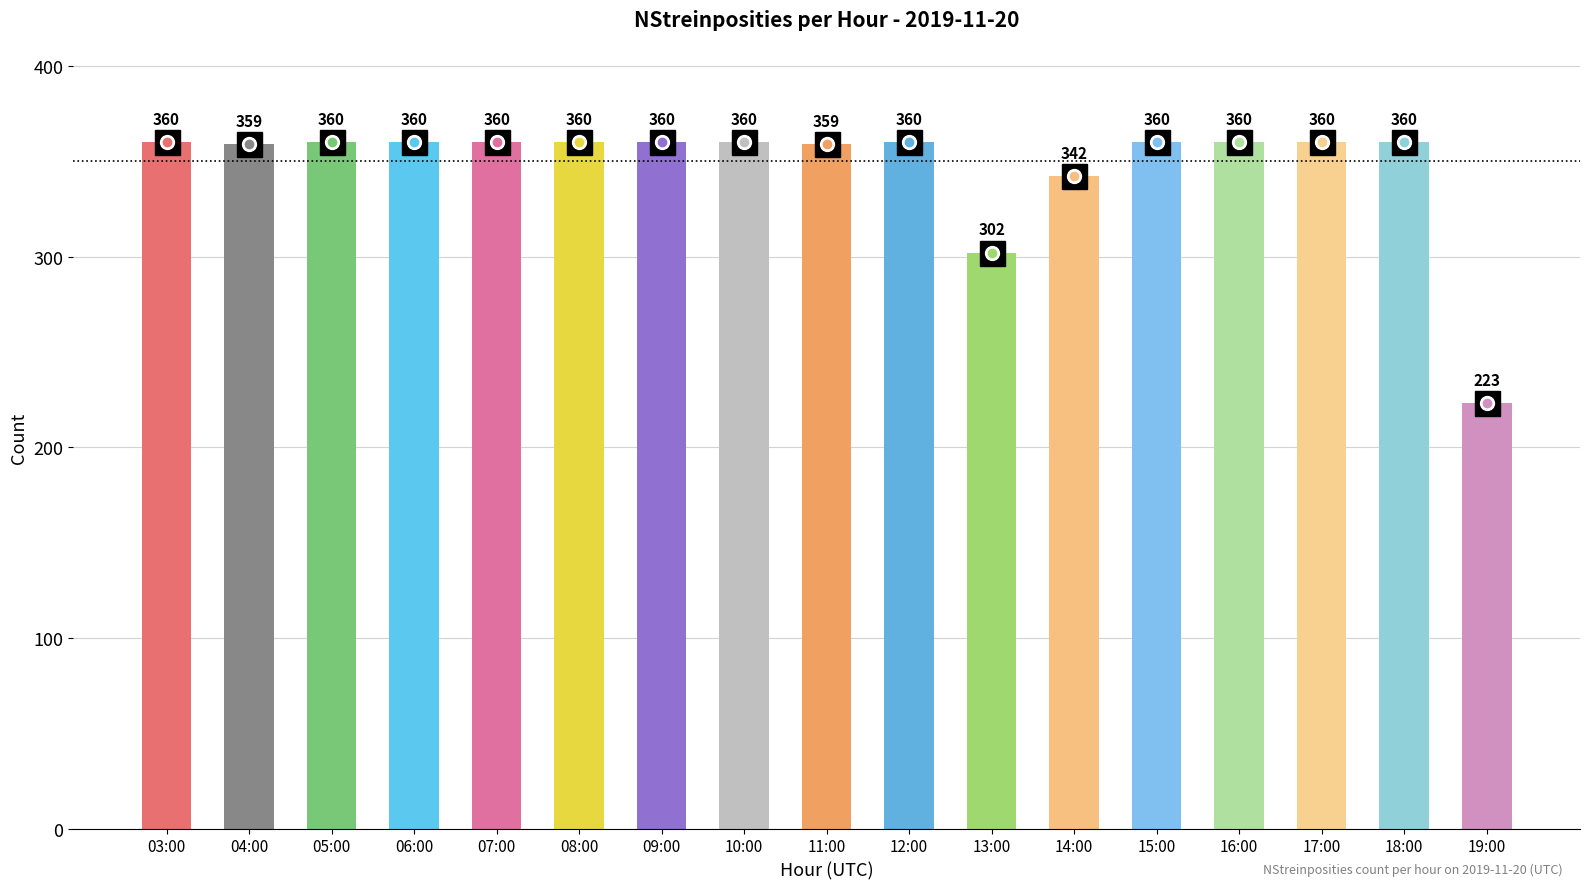

What is the sum of the values at 16:00 and 10:00?

720